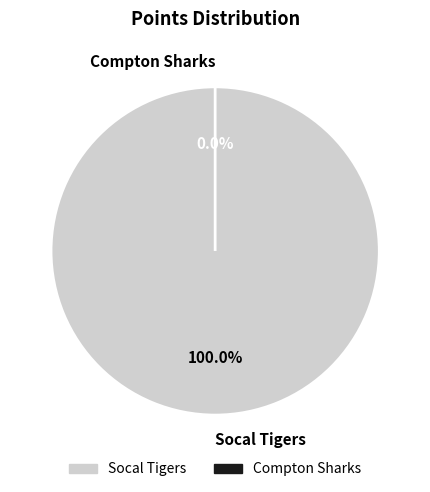

To the nearest percent, what is the difference between the largest and smallest slice percentages?

100%